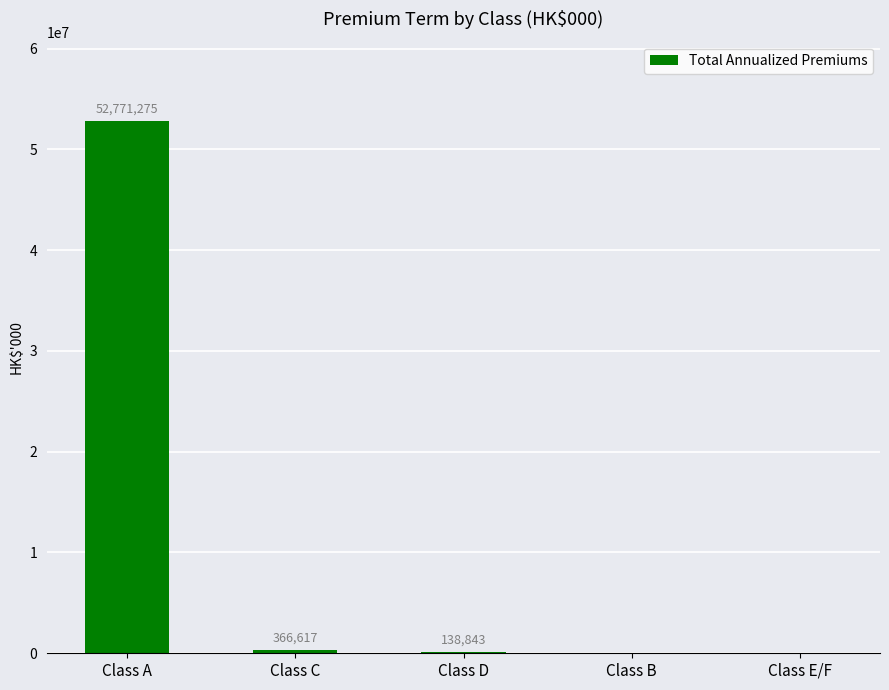

Reading left to right, what are all the values shown in this chart?

52771275	366617	138843	0	0